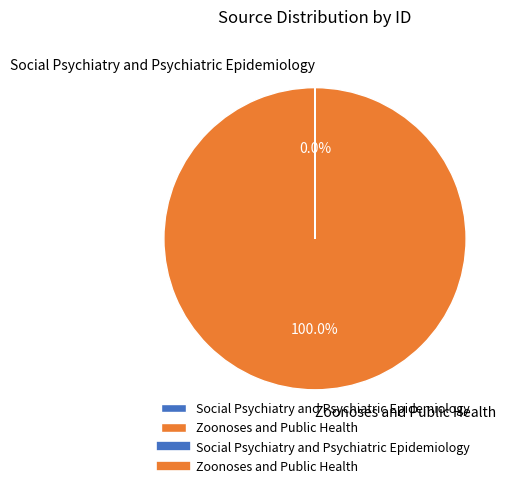

Which category has the biggest portion of the pie?

Zoonoses and Public Health